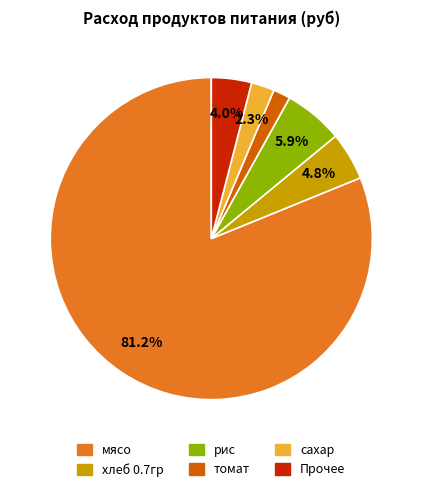

How many segments does this pie chart have?

6